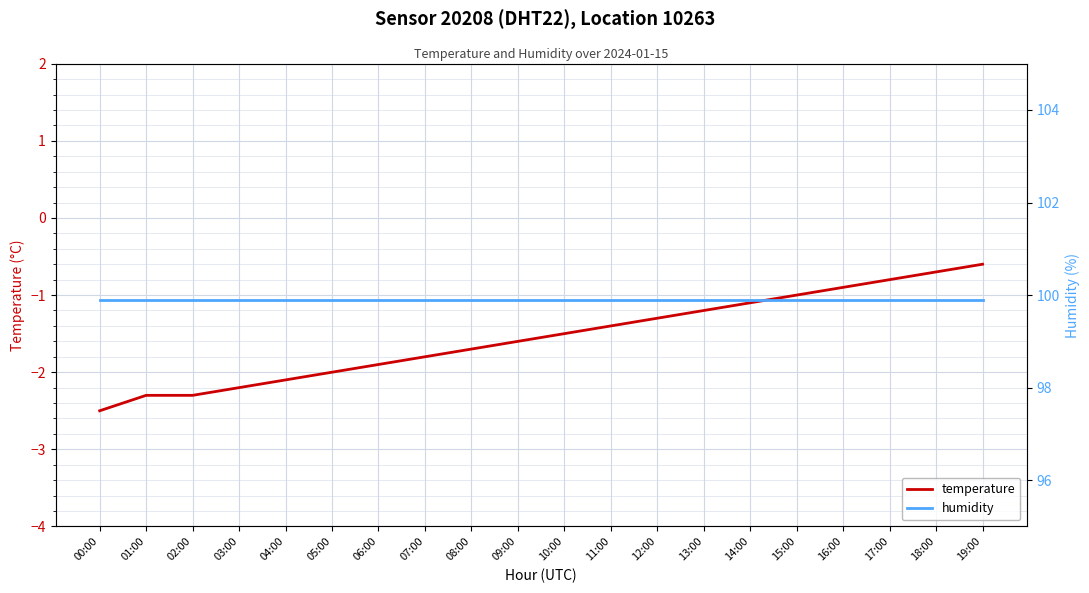

At which category is the sum across all series the highest?

19:00